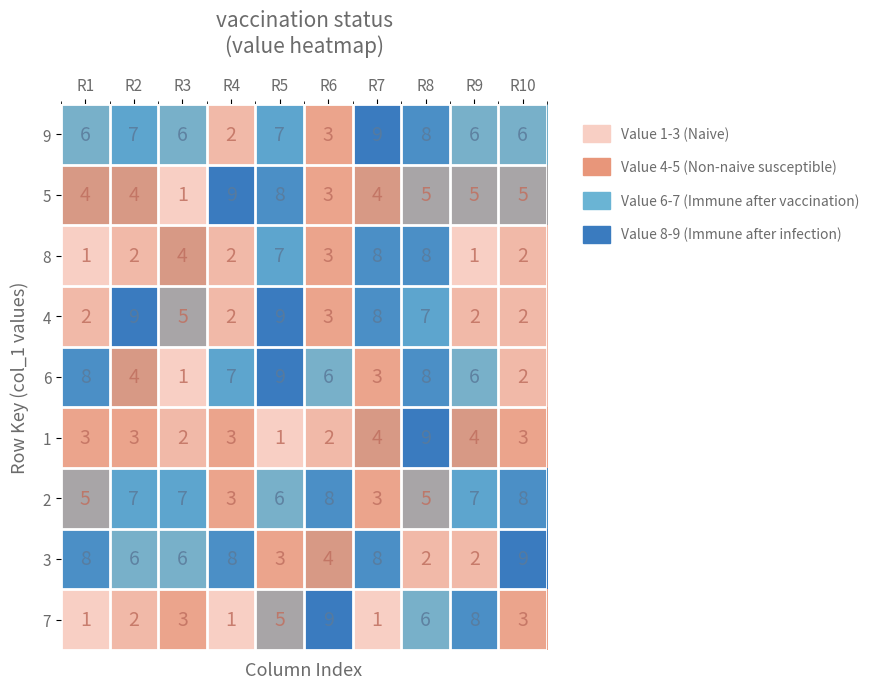

Which series has the largest total across all categories?

9